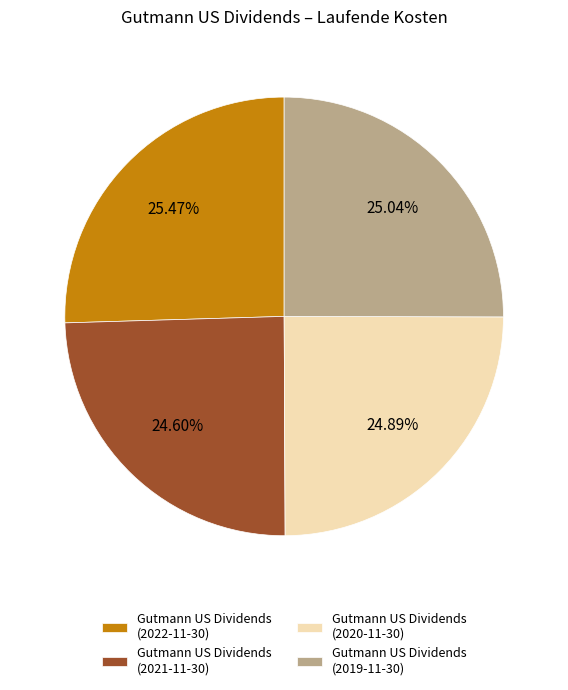

Do Gutmann US Dividends (2019-11-30) and Gutmann US Dividends (2022-11-30) together represent more than half of the pie?

Yes